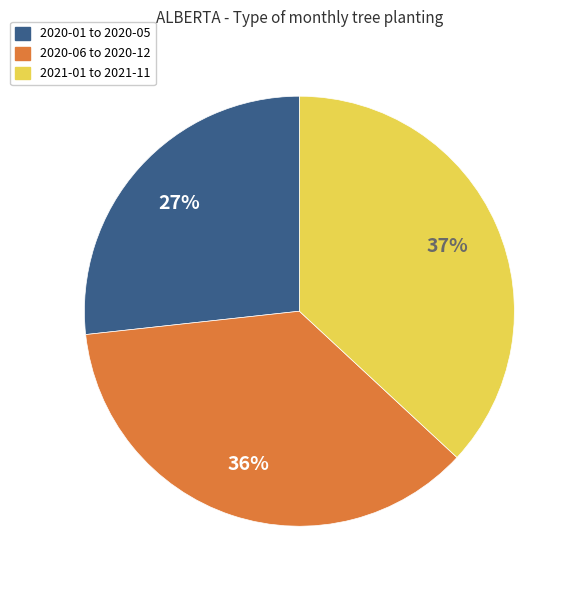

To the nearest percent, what is the difference between the largest and smallest slice percentages?

10%